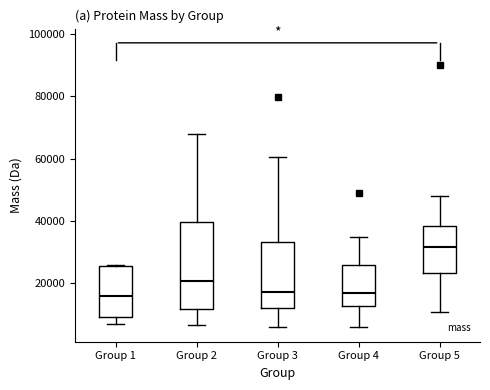

Where does the upper whisker of the box for Group 4 end on the y-axis? The values are not printed on the chart, so give them approximately, as read against the axis.

34000